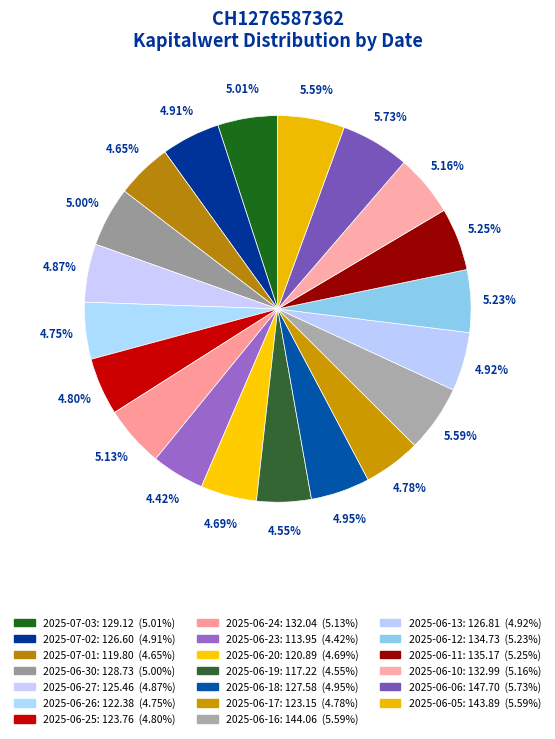

To the nearest percent, what is the combined percentage of 2025-07-03 and 2025-06-13?

10%